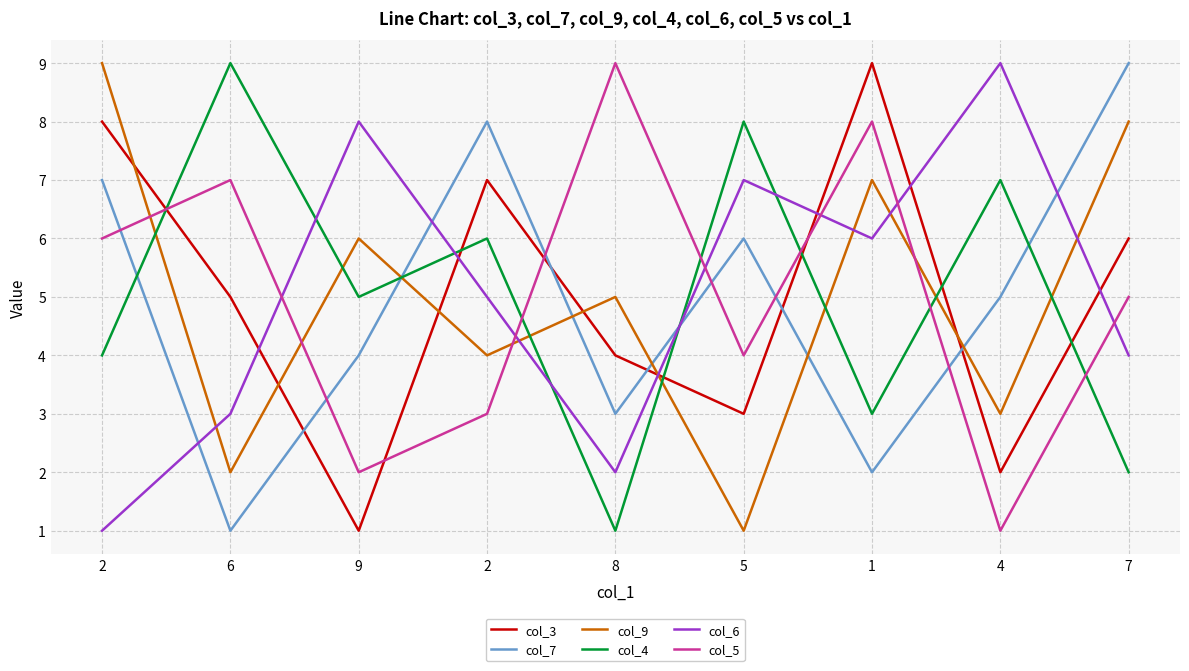

What is the difference between the col_9 values at 4 and 7?

5